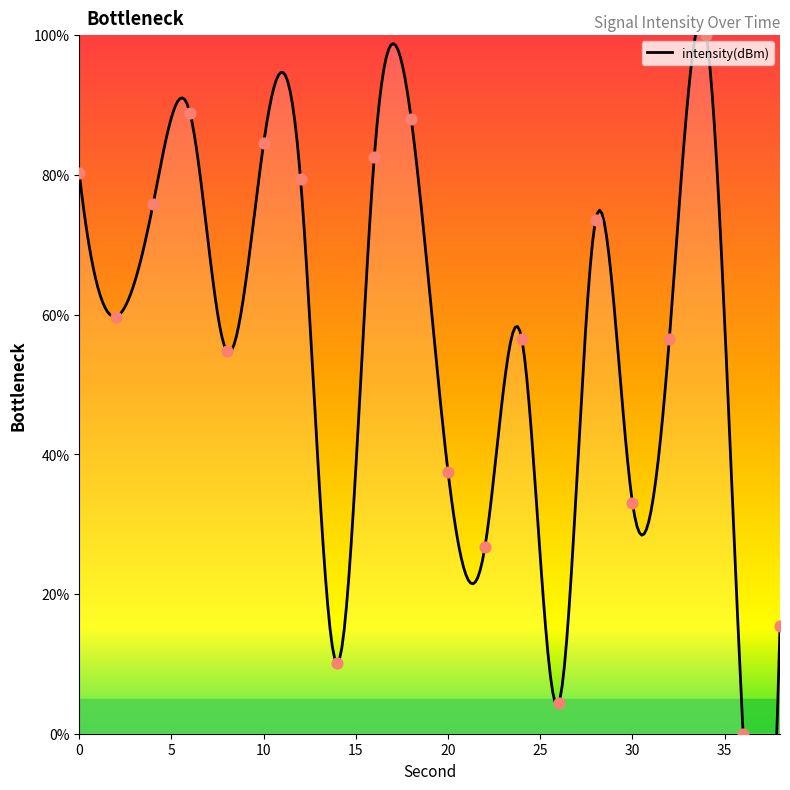

What is the change in value from 18 to 32?

-31.4